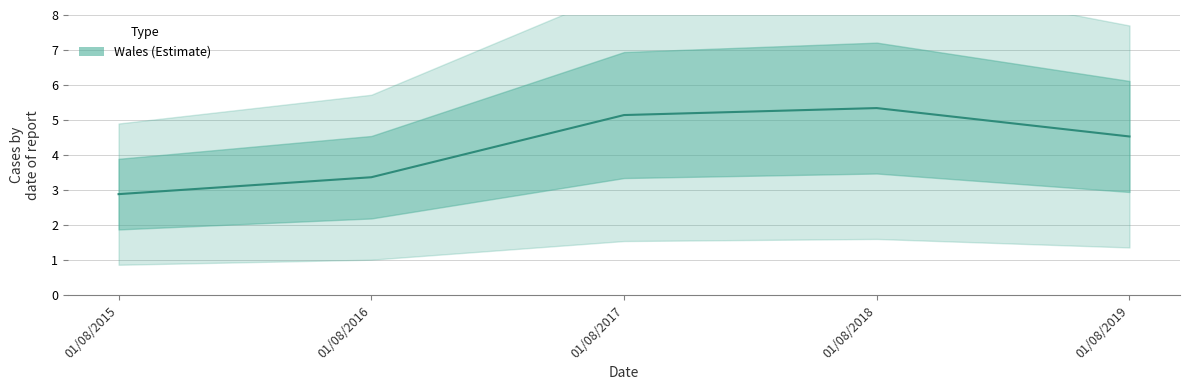

Where is the data nearest to the value 4?

01/08/2019